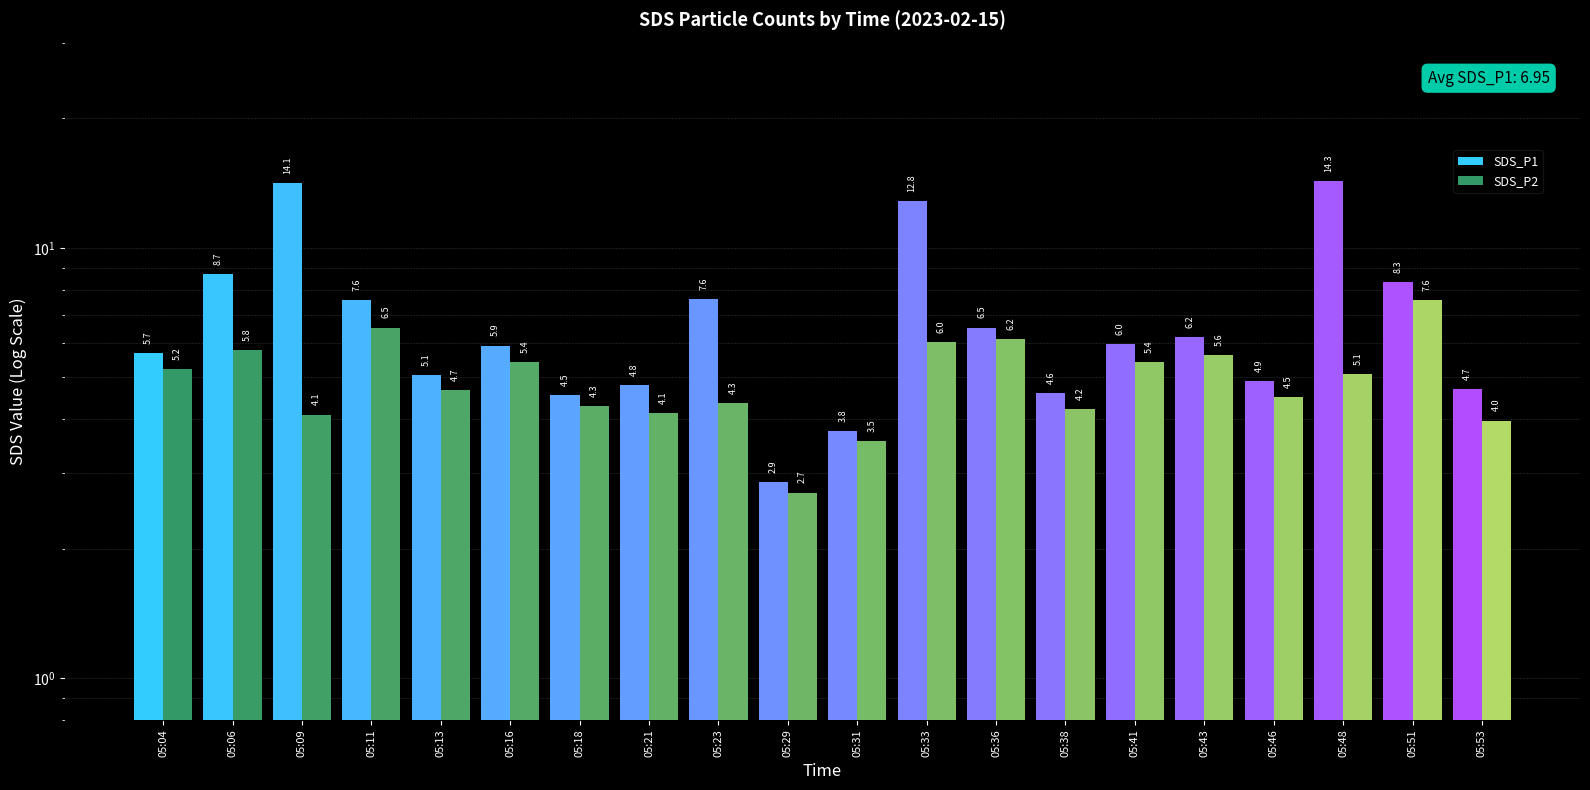

What is the maximum value shown in the chart?

14.3